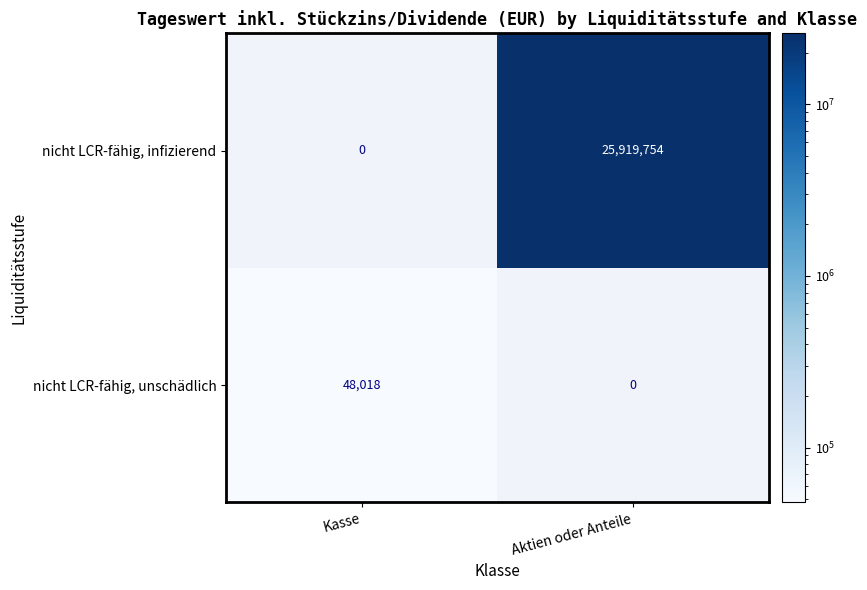

What is the total value across all series at Kasse?

48018